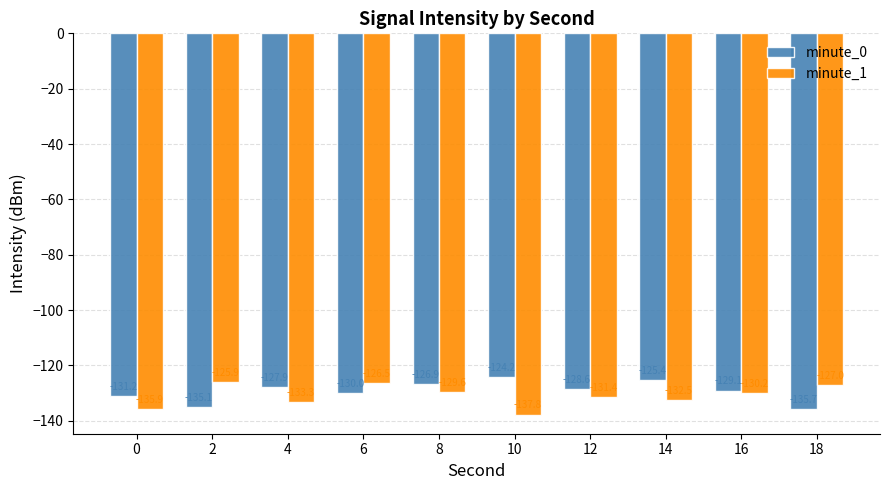

How many data points in minute_0 are above -128?

4